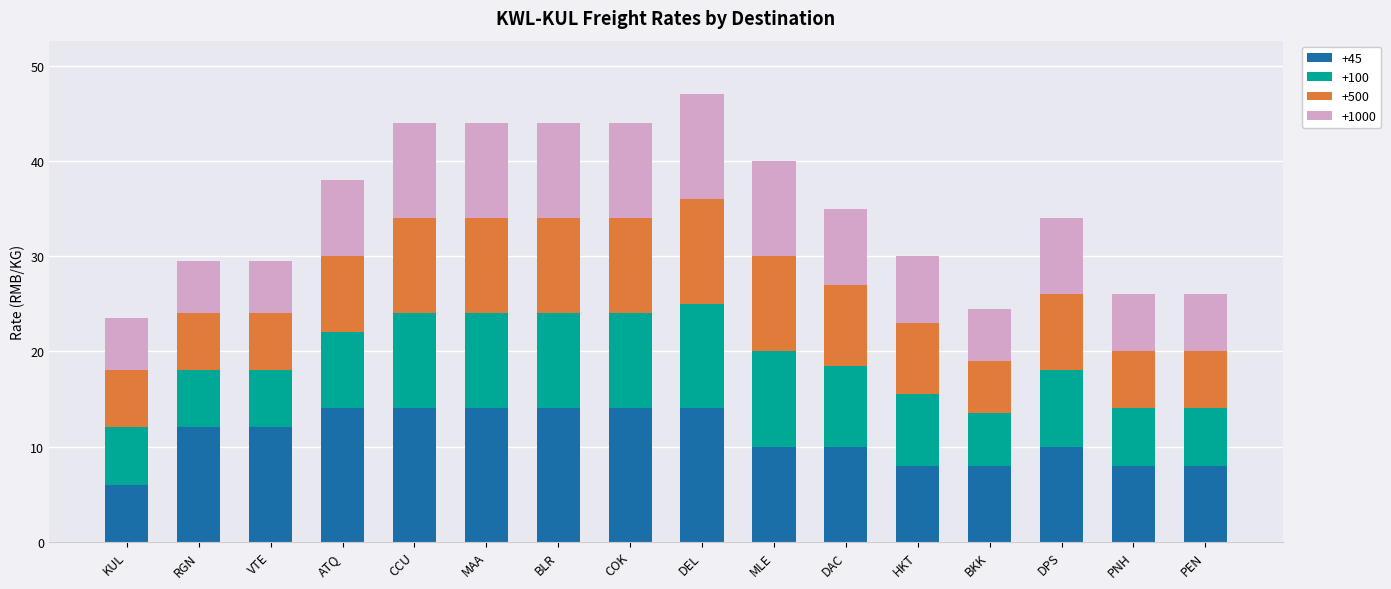

What is the total value across all series at BKK?

24.5